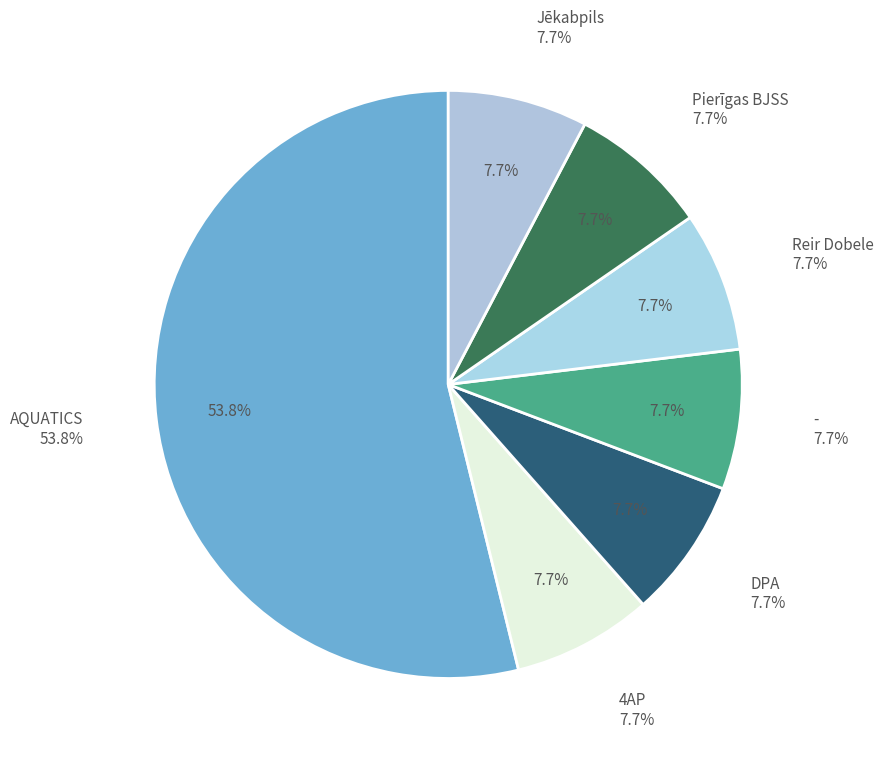

To the nearest percent, what is the difference between the largest and smallest slice percentages?

46%